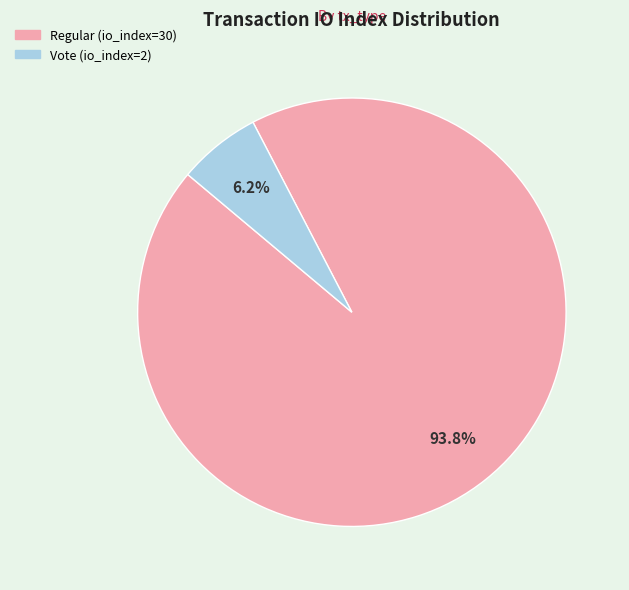

Which slice represents more than half of the pie?

Regular (io_index=30)